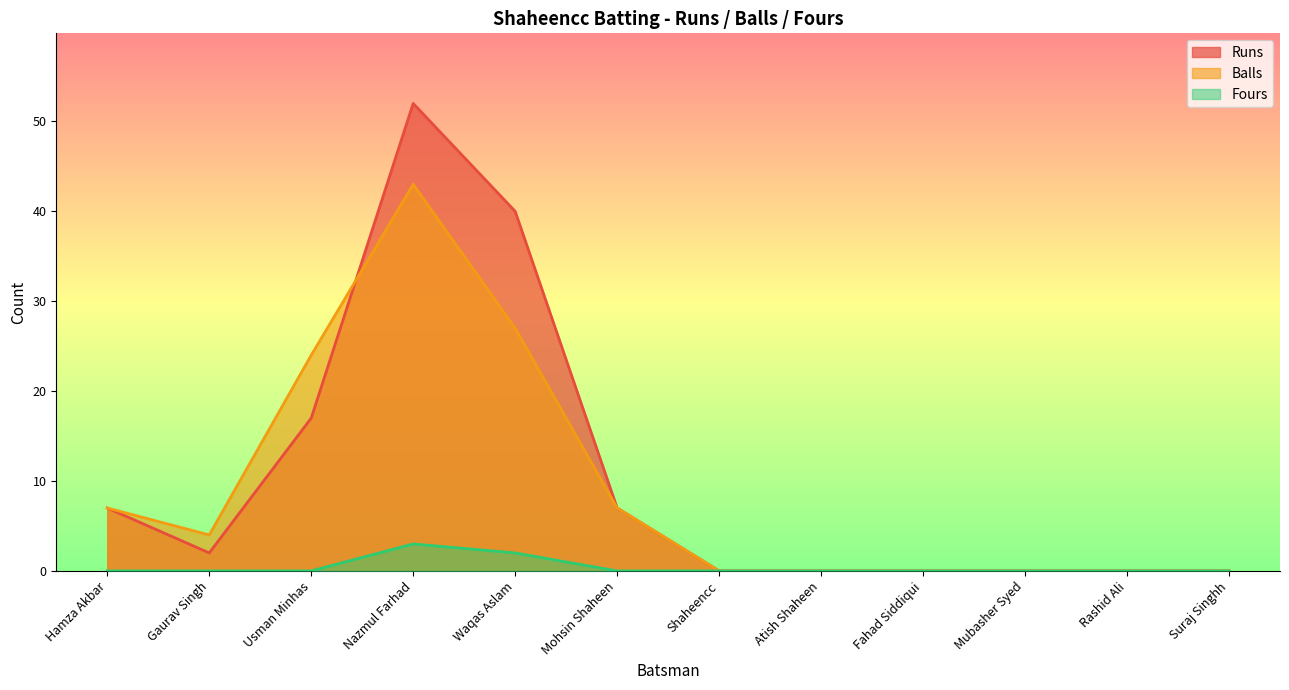

How many positive values does the Runs series have?

6